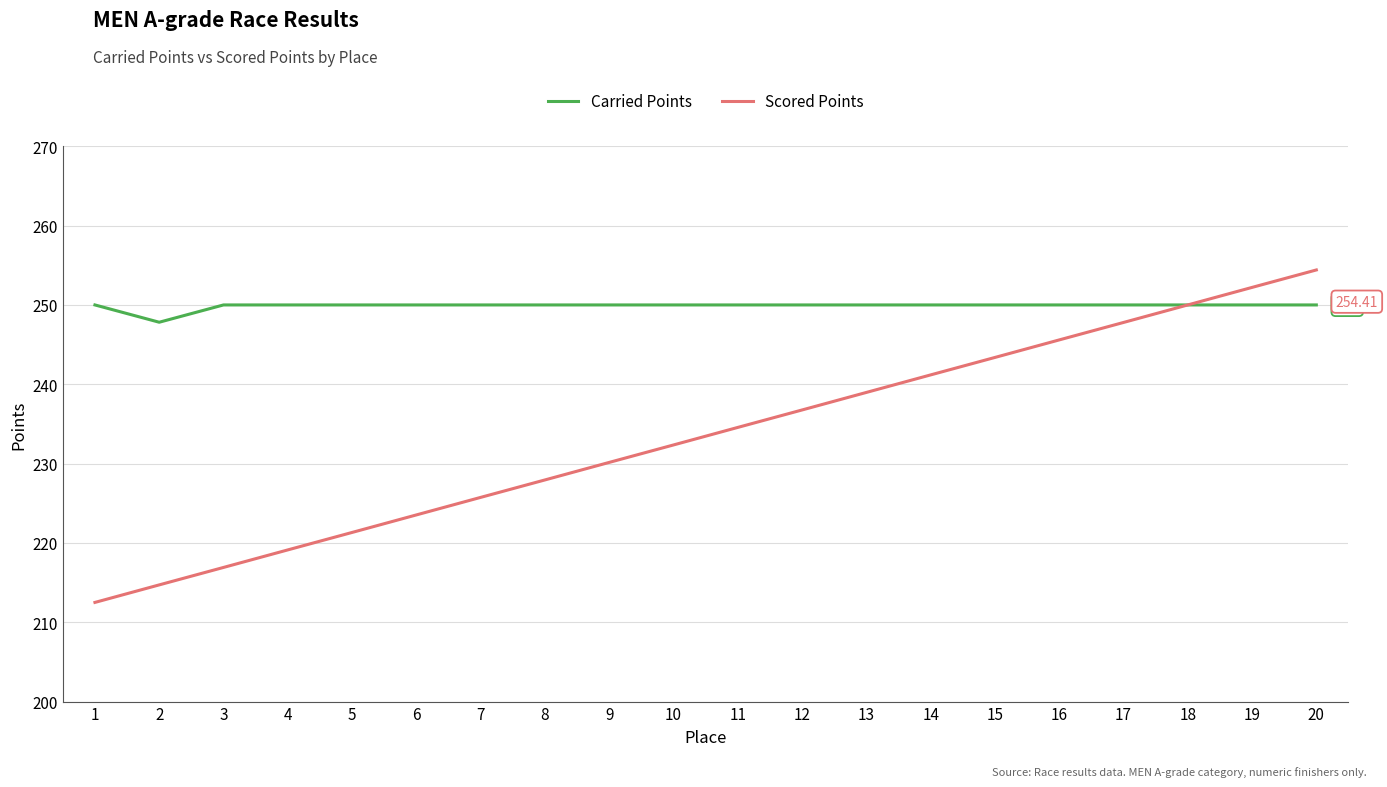

The value of Scored Points at 2 is 298.6. True or false?

False